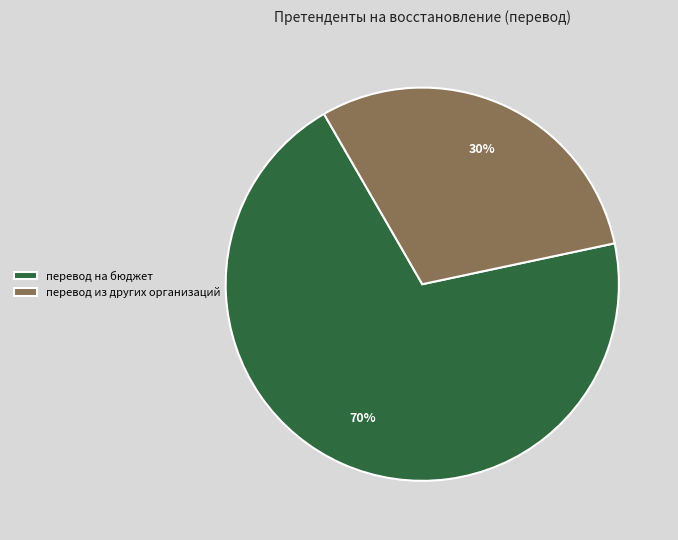

To the nearest percent, what portion does перевод на бюджет represent?

70%